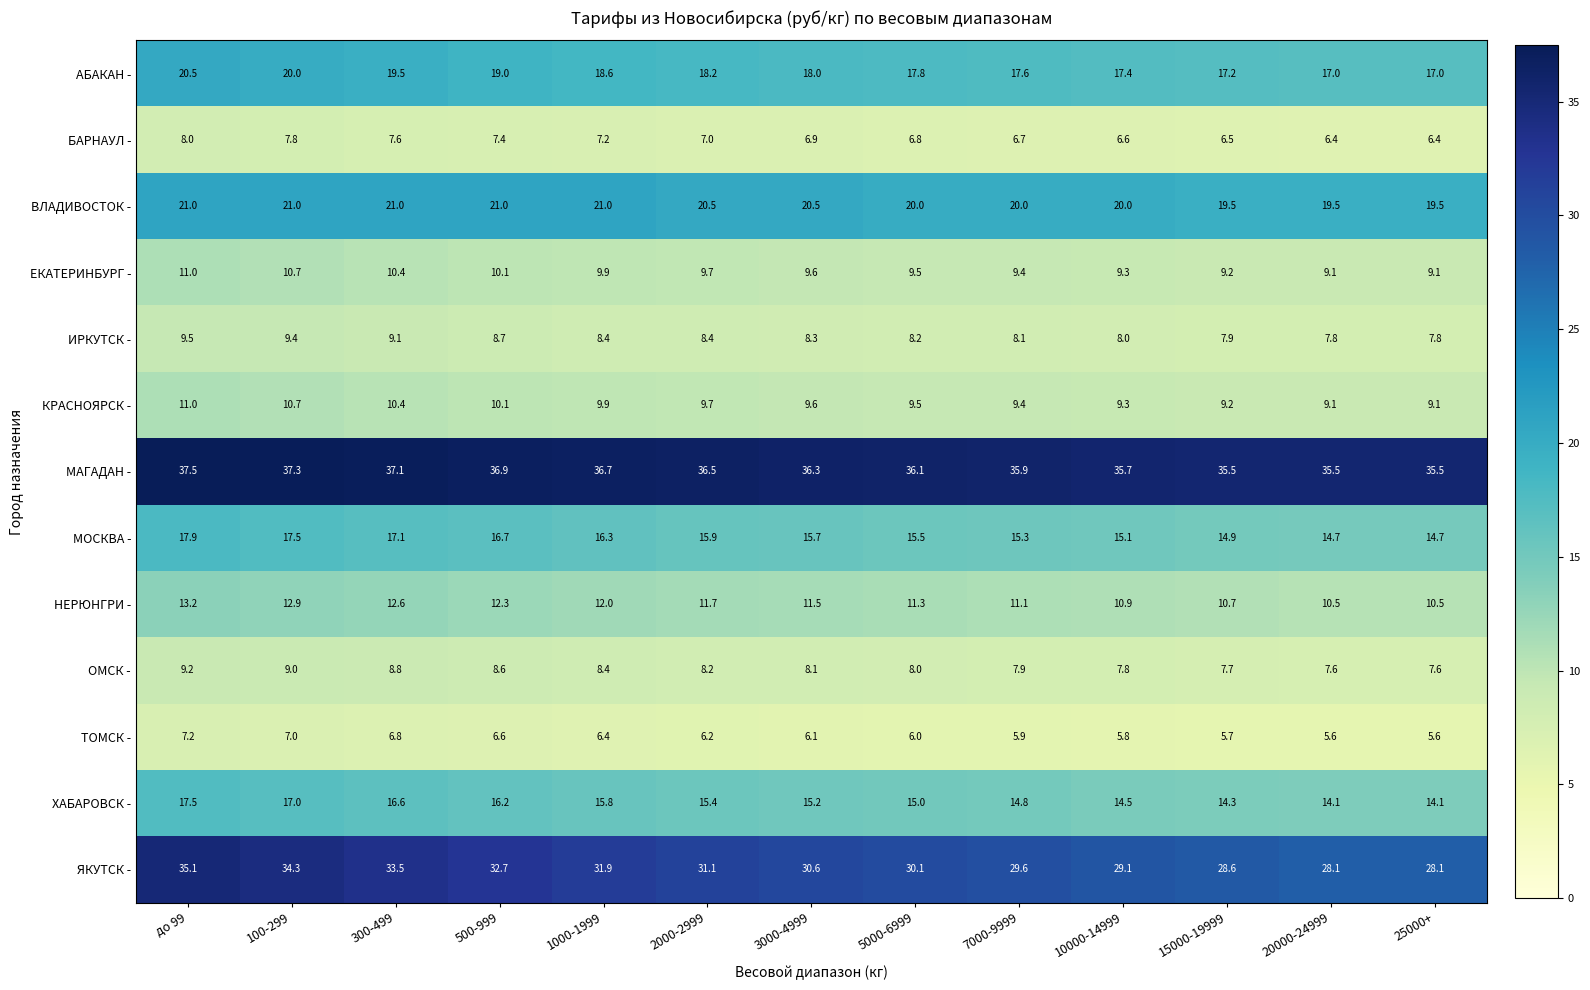

What is the difference between the highest and lowest values at 3000-4999?

30.2